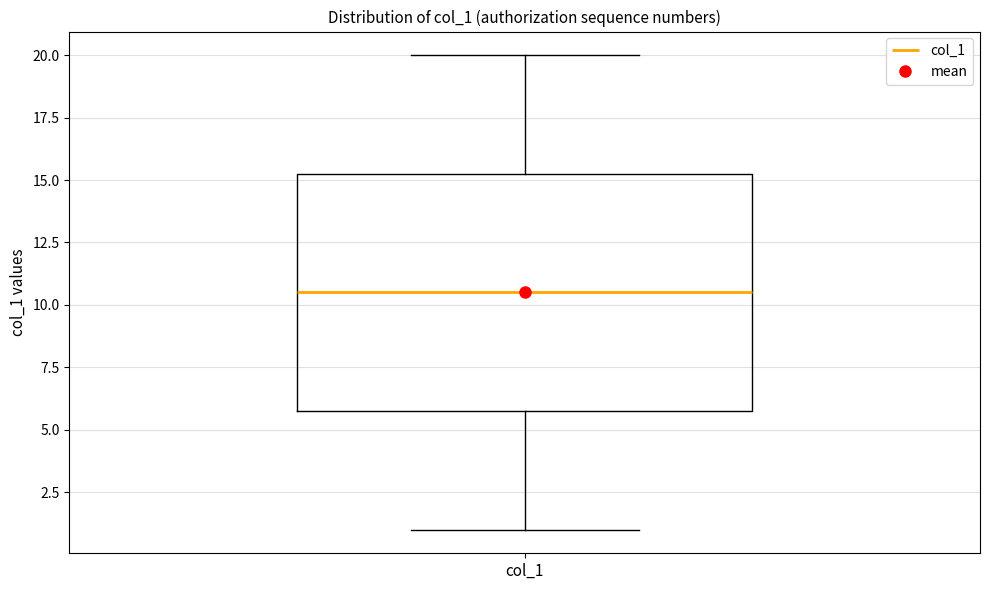

Where does the lower whisker of the box for col_1 end on the y-axis? The values are not printed on the chart, so give them approximately, as read against the axis.

1.0